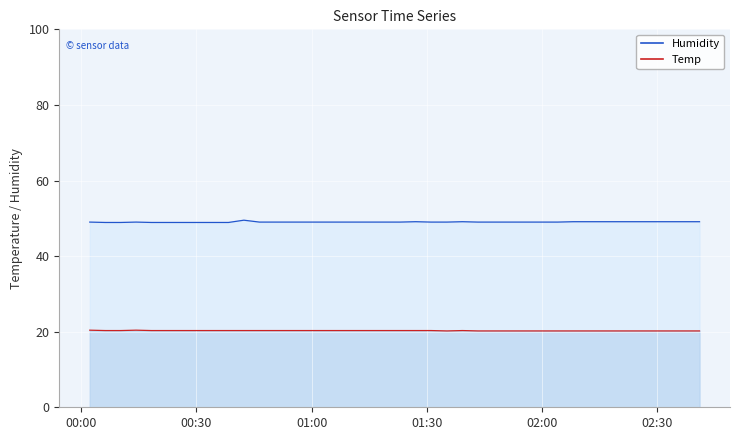

Reading left to right, what are all the values shown in this chart?

Temp: 20.4	20.3	20.3	20.4	20.3	20.3	20.3	20.3	20.3	20.3	20.3	20.3	20.3	20.3	20.3	20.3	20.3	20.3	20.3	20.3	20.3	20.3	20.3	20.2	20.3	20.2	20.2	20.2	20.2	20.2	20.2	20.2	20.2	20.2	20.2	20.2	20.2	20.2	20.2	20.2
Humidity: 49.0	48.9	48.9	49.0	48.9	48.9	48.9	48.9	48.9	48.9	49.5	49.0	49.0	49.0	49.0	49.0	49.0	49.0	49.0	49.0	49.0	49.1	49.0	49.0	49.1	49.0	49.0	49.0	49.0	49.0	49.0	49.1	49.1	49.1	49.1	49.1	49.1	49.1	49.1	49.1